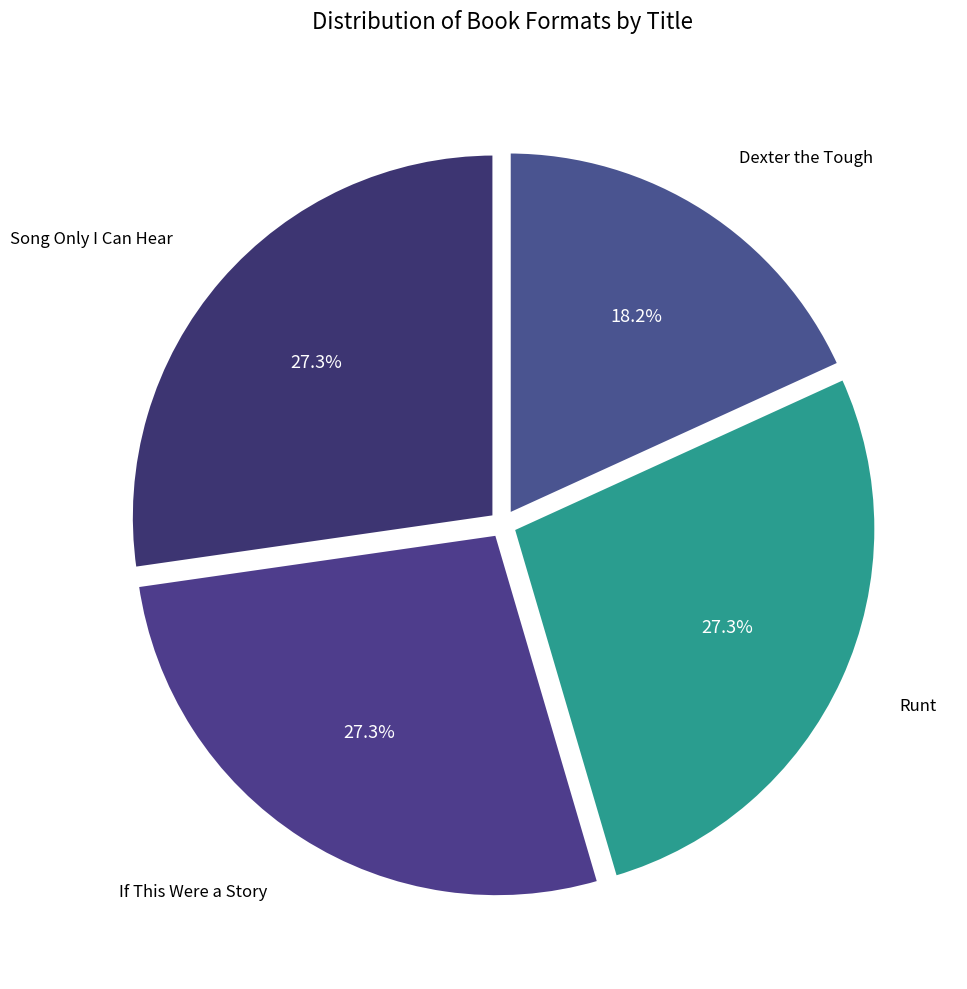

What percentage is the Song Only I Can Hear slice, to the nearest percent?

27%